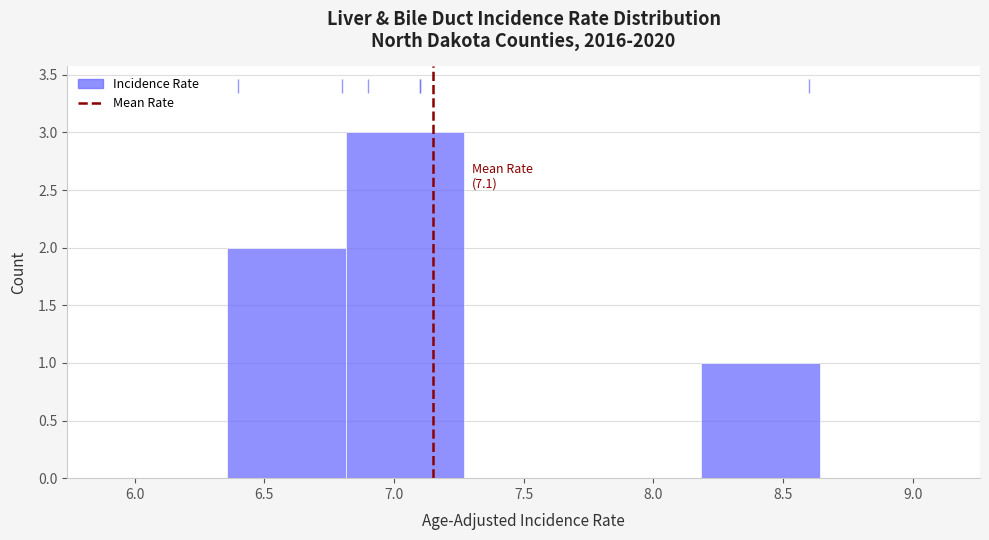

Which range on the x-axis has the tallest bar?

6.80 to 7.25